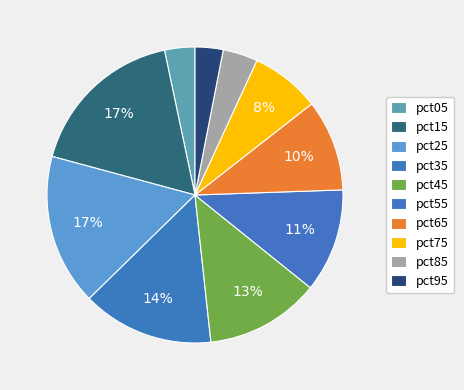

To the nearest percent, what is the combined percentage of pct65 and pct25?

27%